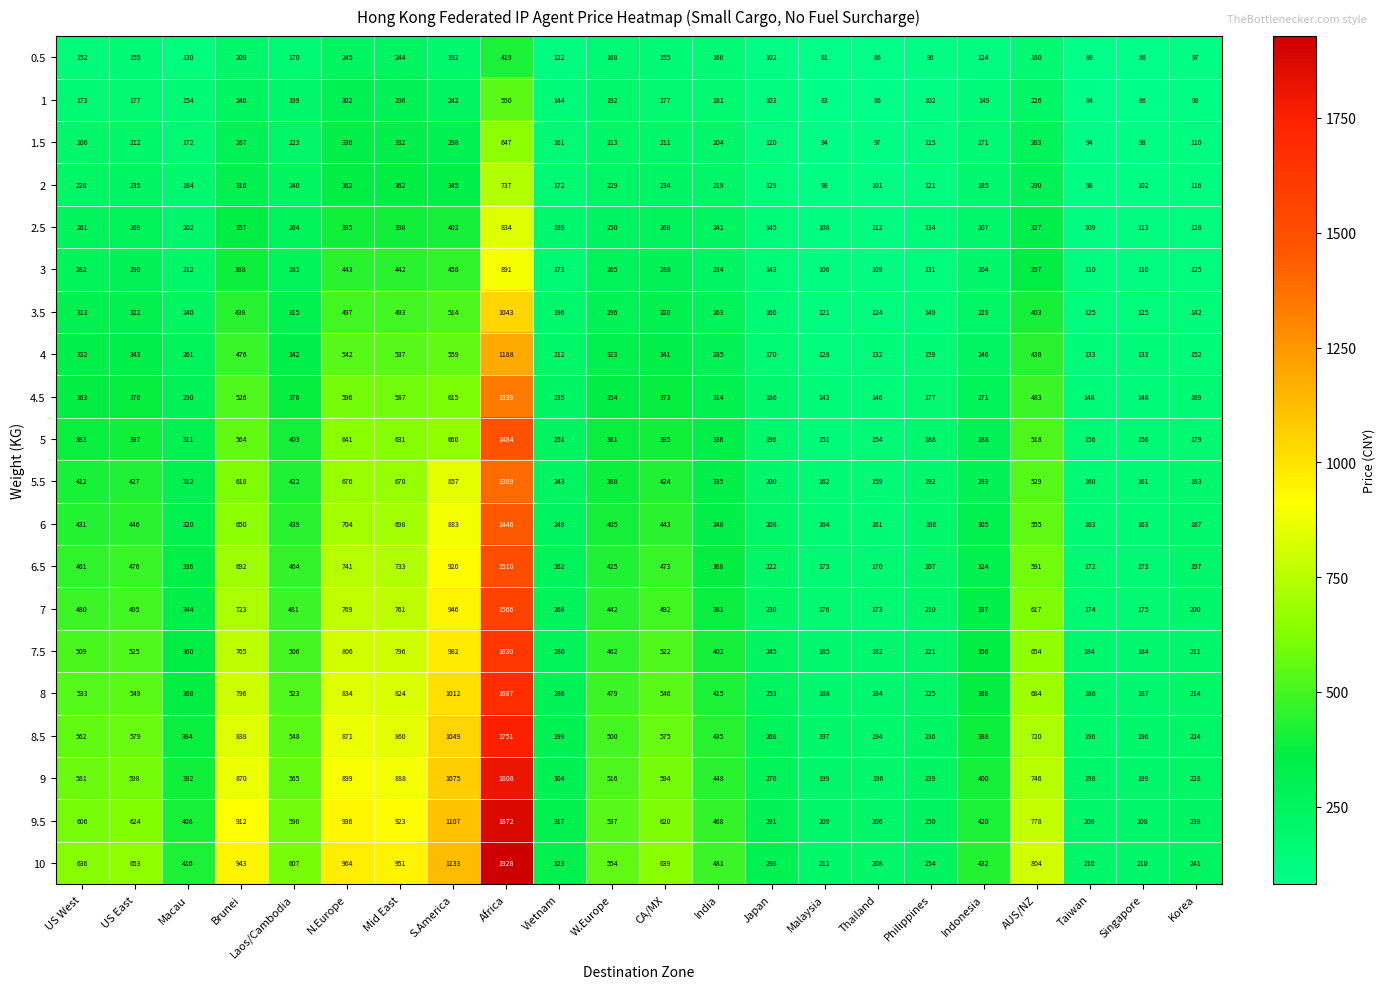

What is the spread (max minus min) of values at Laos/Cambodia?

437